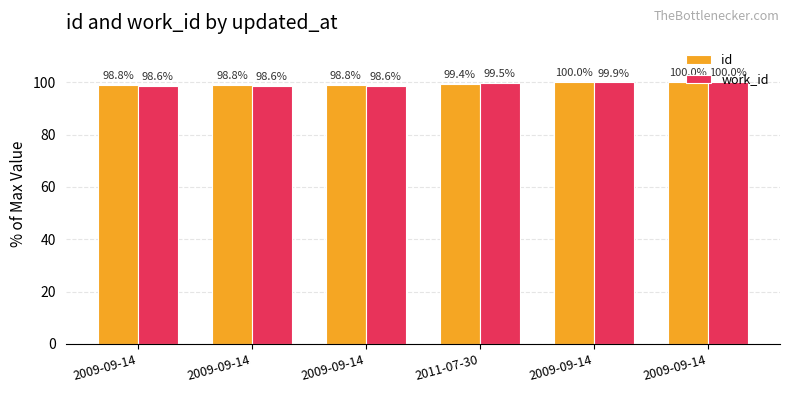

Does the chart contain any negative values?

No